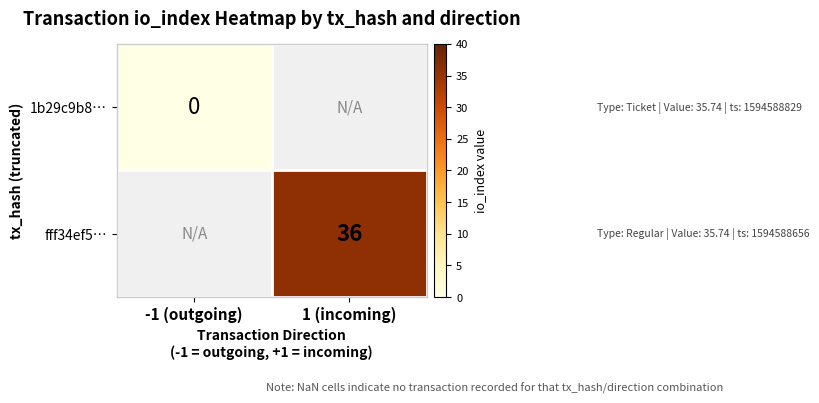

At how many categories does at least one series exceed 10?

1